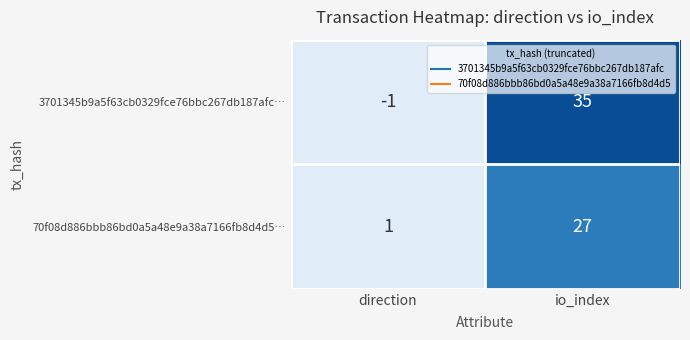

The 3701345b9a5f63cb0329fce76bbc267db187afc… series shows 35 at io_index. True or false?

True